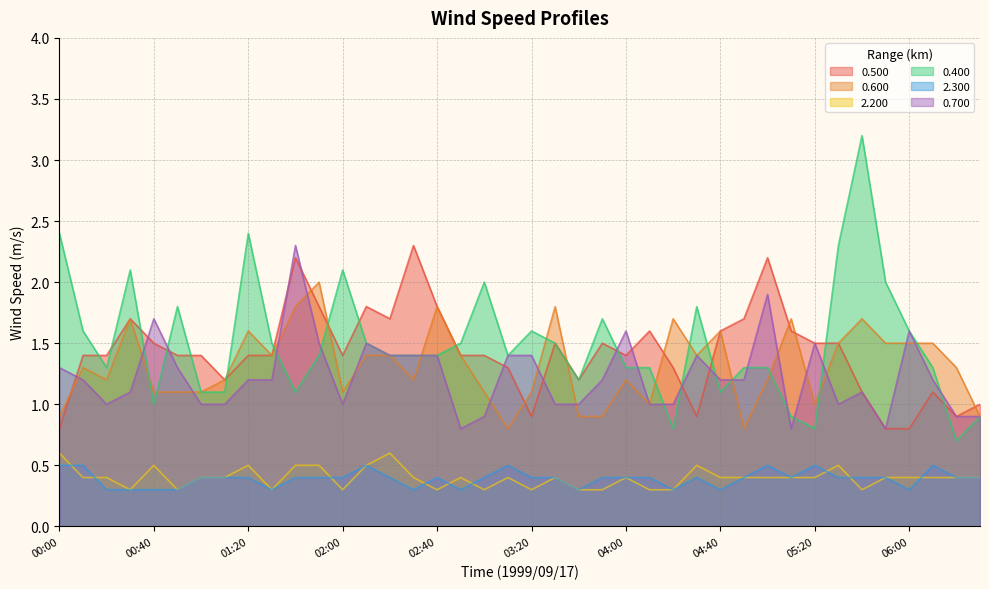

What is the label of the 36th point from the right?

00:40